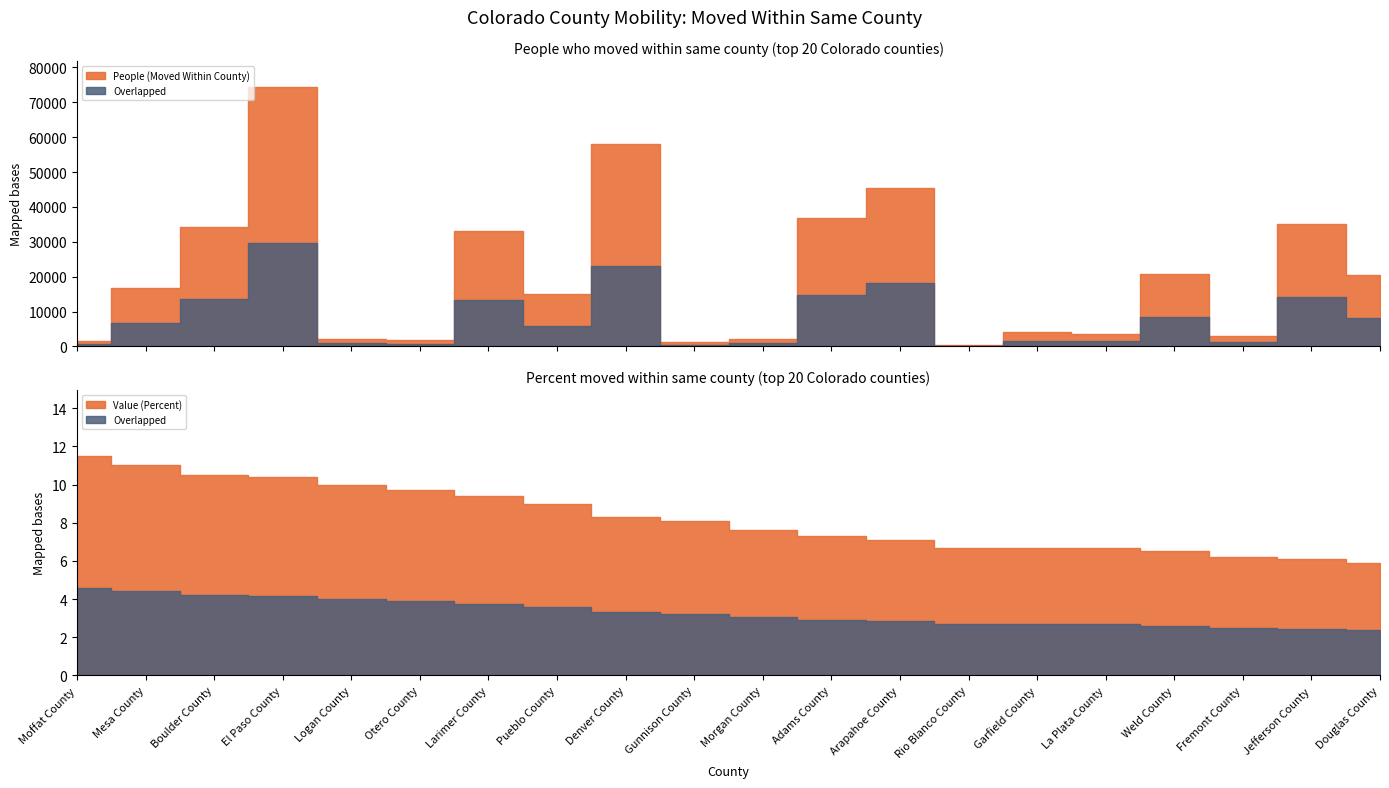

Which series has the largest total across all categories?

People (Moved Within County)